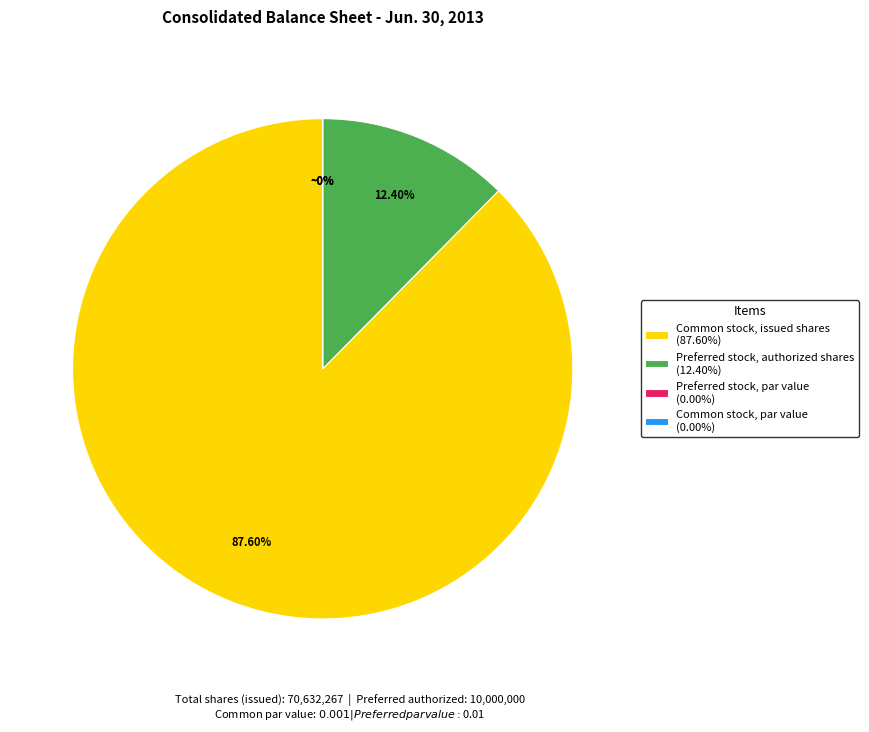

Is it true that Preferred stock, par value is 0% of the pie?

True